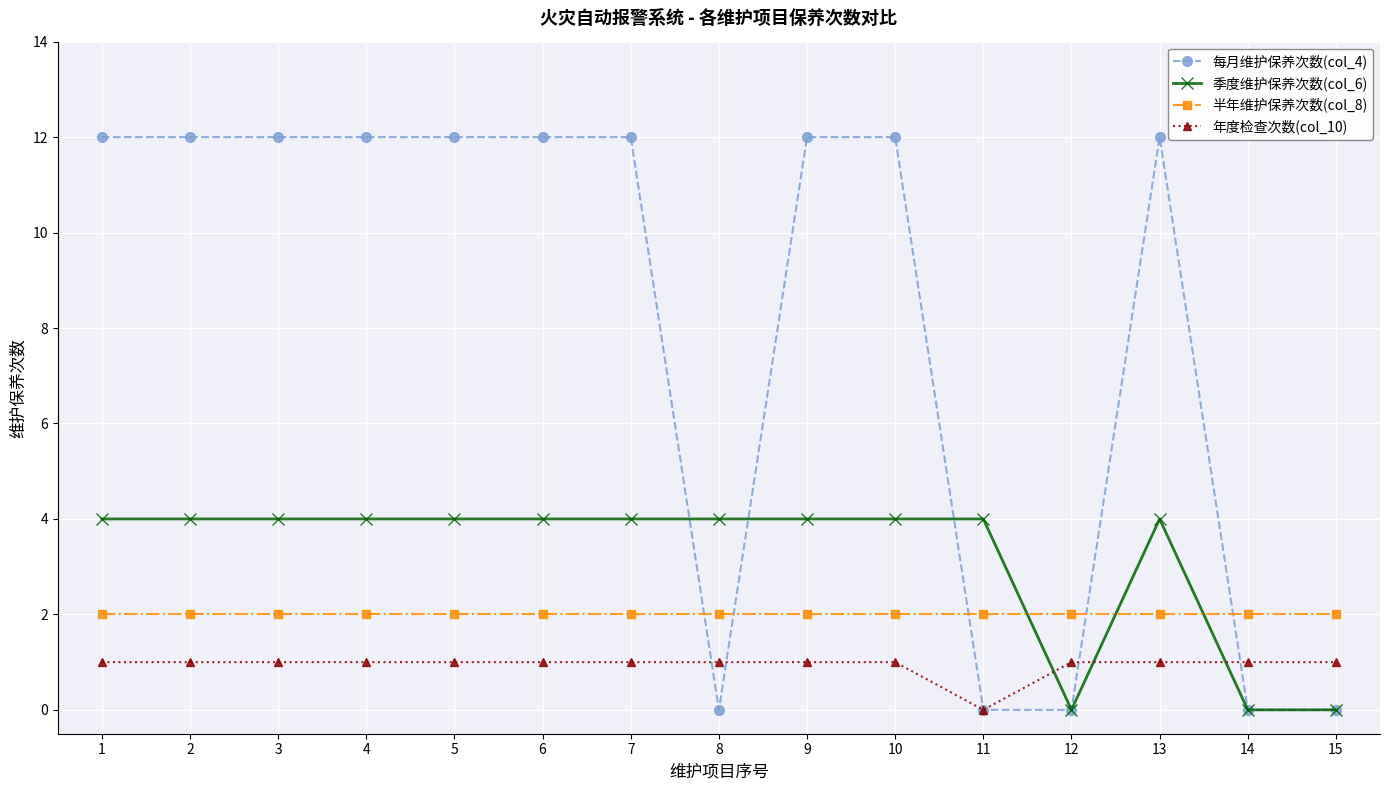

How many categories are shown in the chart?

15